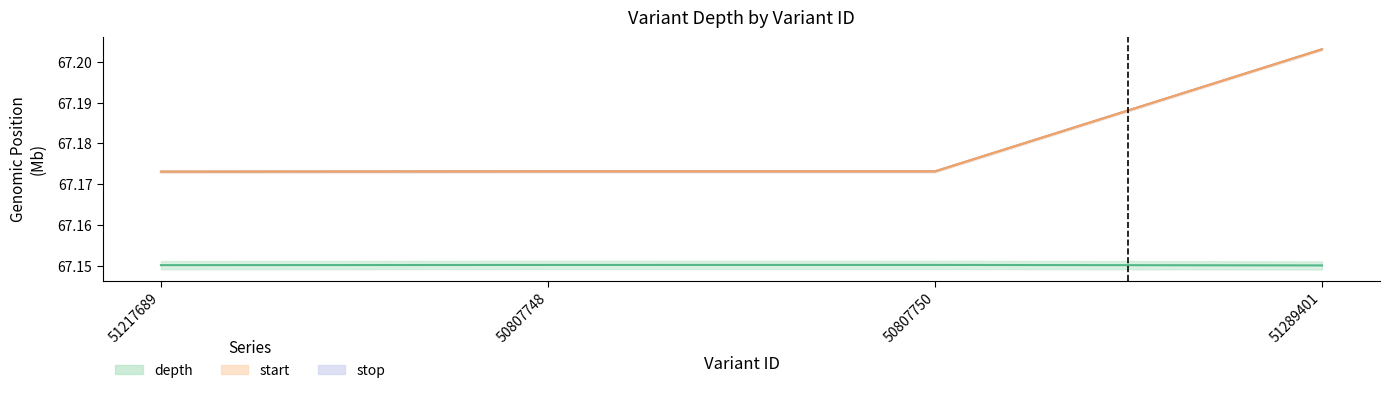

The value of depth at 51289401 is 16.2. True or false?

False